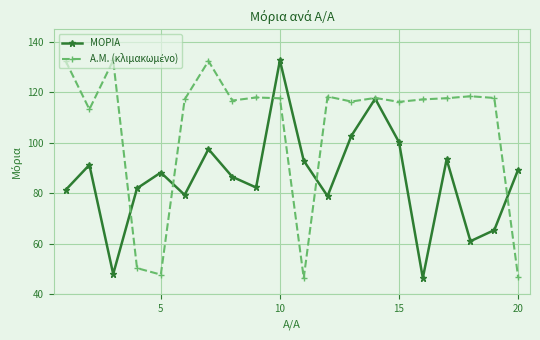

True or false: ΜΟΡΙΑ has more than 2 interior local peaks.

True